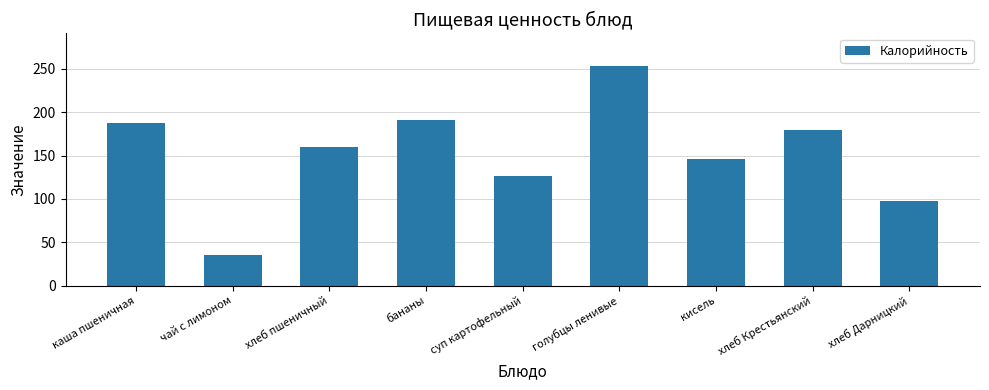

True or false: the data shows 30.6 at суп картофельный.

False